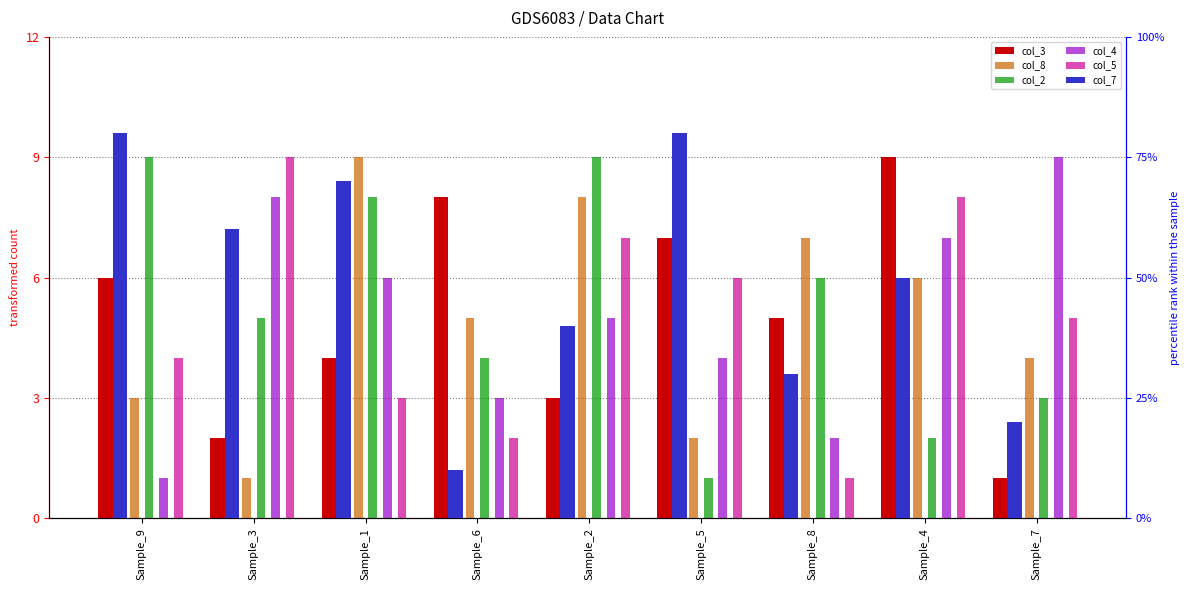

The value of col_3 at Sample_9 is 4. True or false?

False